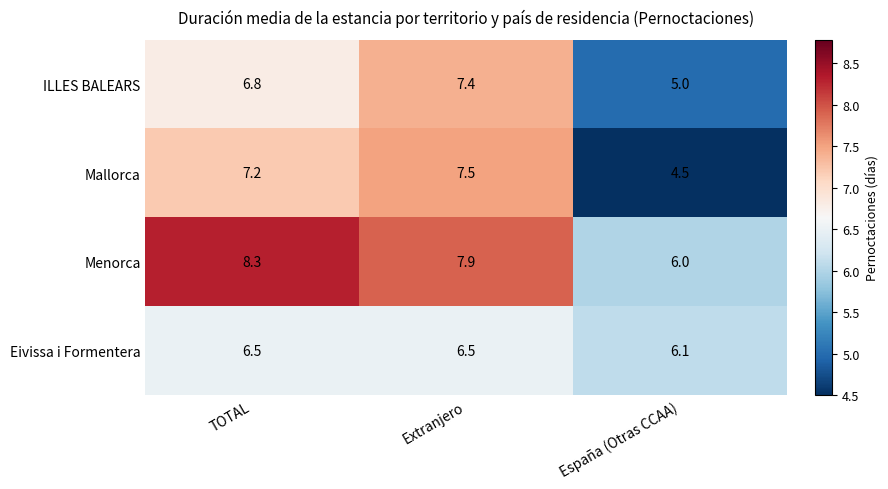

Count the Eivissa i Formentera values in the range 6 to 7.

3